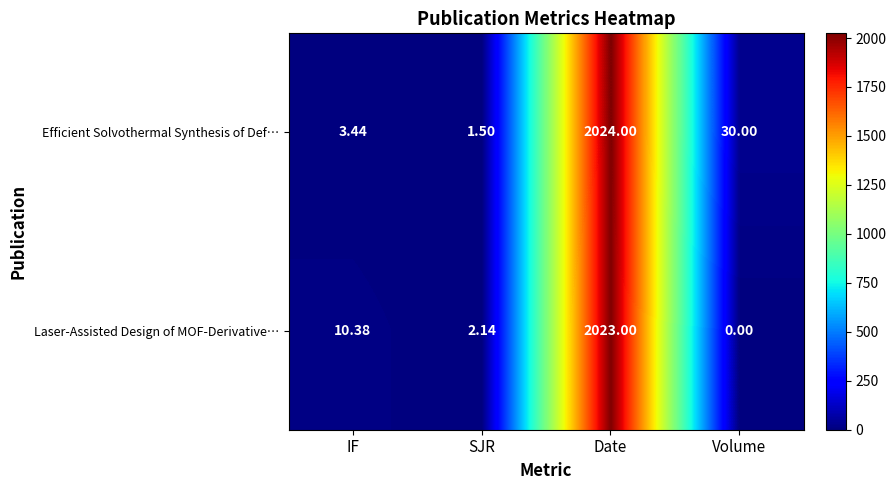

Which series changed the most between SJR and Date?

Efficient Solvothermal Synthesis of Def…